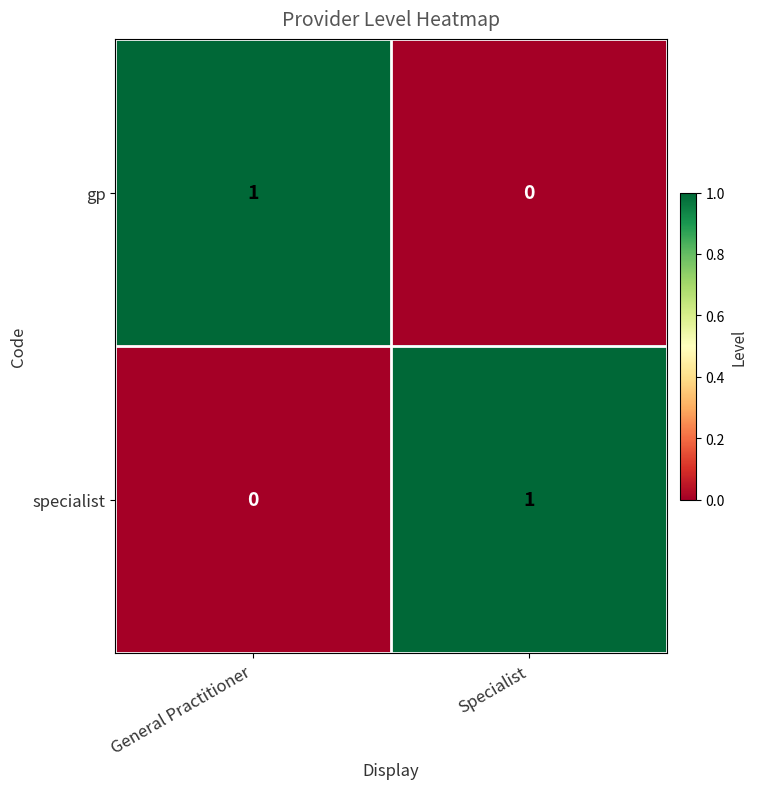

Is the value of gp at General Practitioner greater than the value of specialist at General Practitioner?

Yes